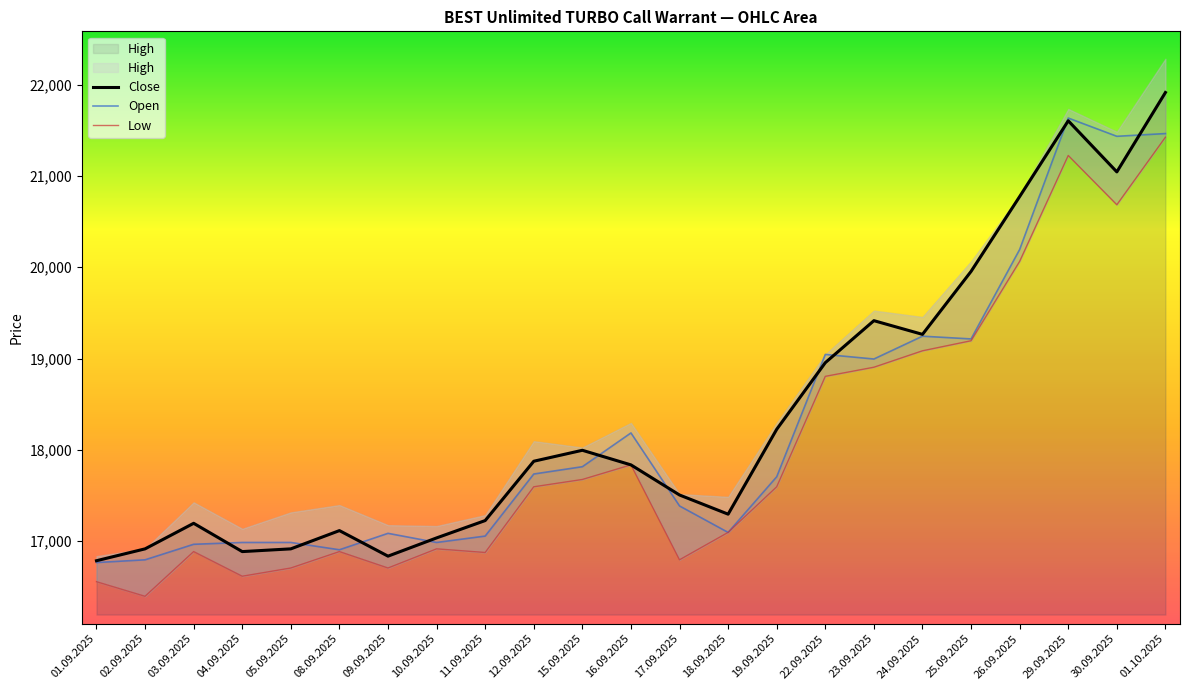

After their last crossing, which series has the higher values: Close or Open?

Close